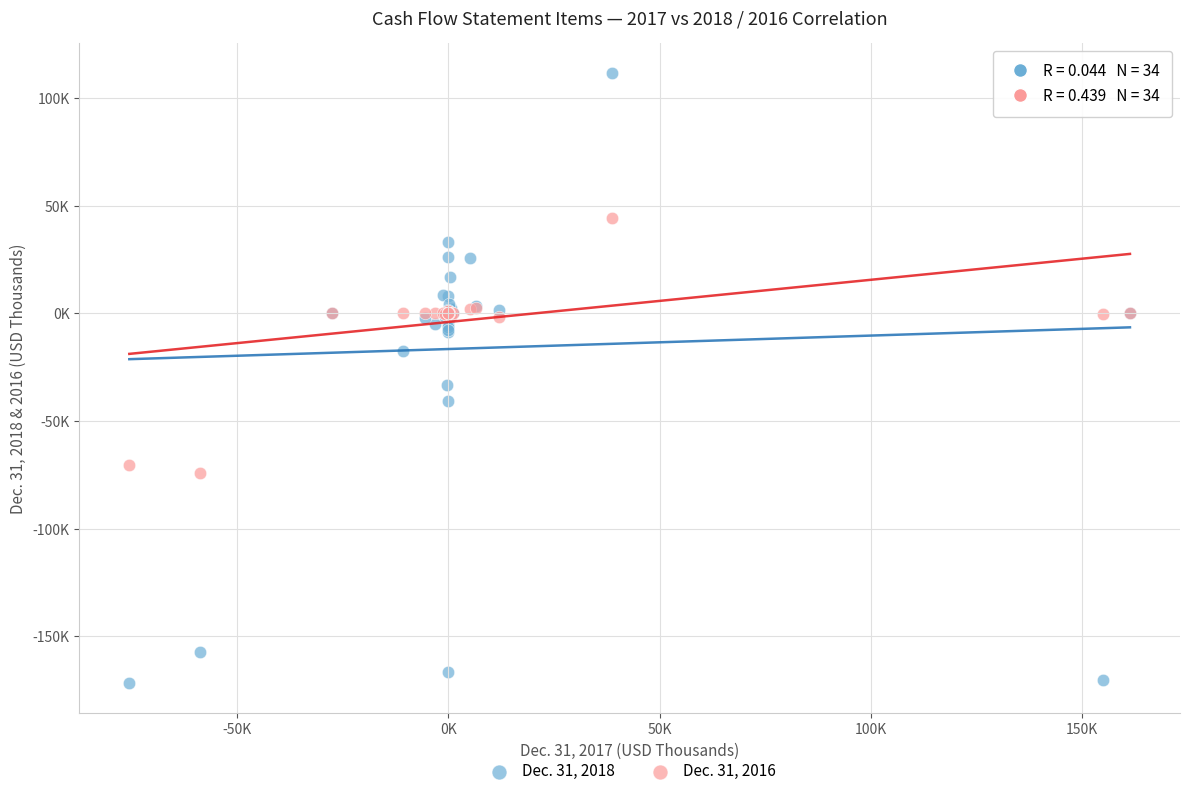

Which series has the largest Y range (max minus min)?

Dec. 31, 2018